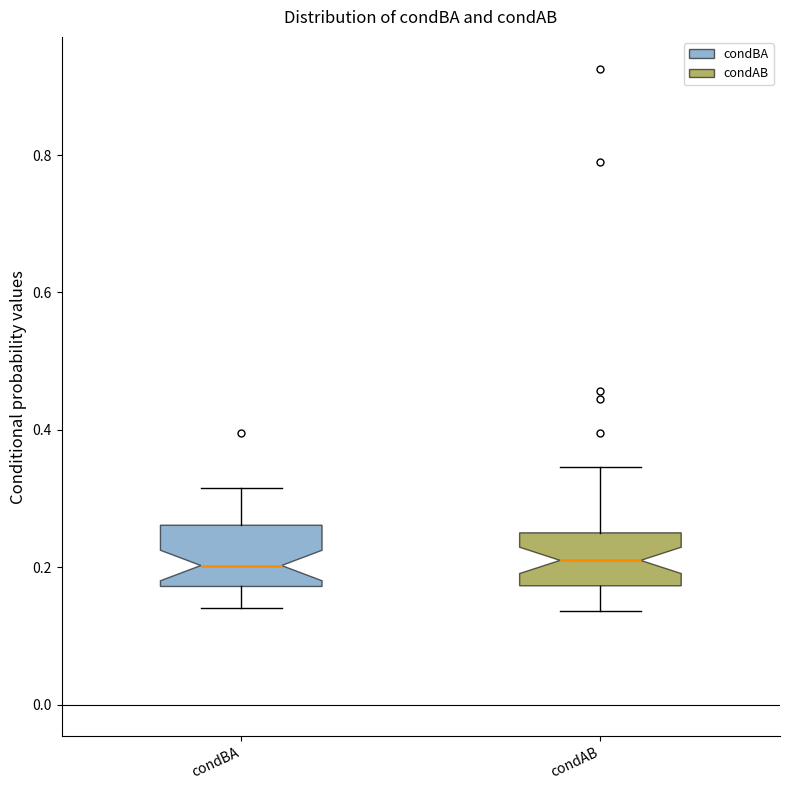

Reading left to right, transcribe this box plot: for each box, give where its median line is, the range the box spans, and where its two whiskers end, as read against the y-axis. The values are not printed on the chart, so give them approximately, as read against the axis.

condBA: median 0.20, box 0.18 to 0.26, whiskers 0.14 to 0.32
condAB: median 0.20, box 0.18 to 0.26, whiskers 0.14 to 0.34